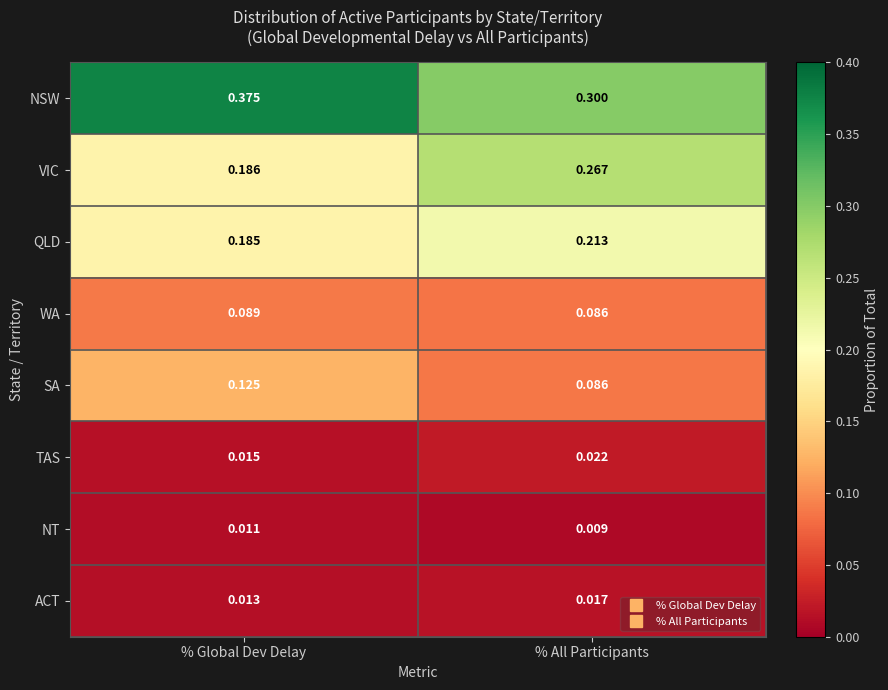

List the series in order of their peak value, lowest first.

NT, ACT, TAS, WA, SA, QLD, VIC, NSW